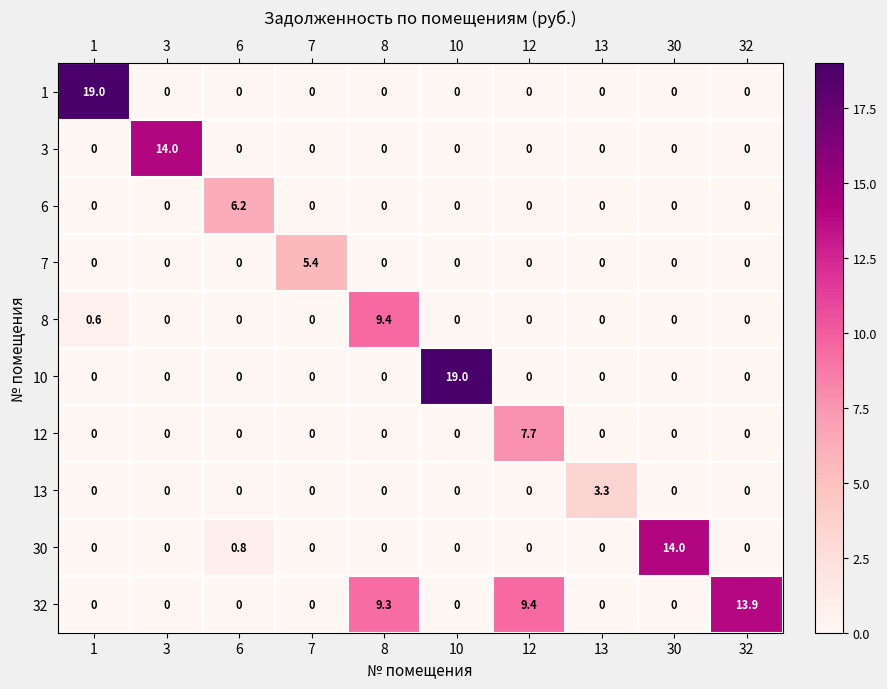

What is the difference between the highest and lowest values at 13?

3.3